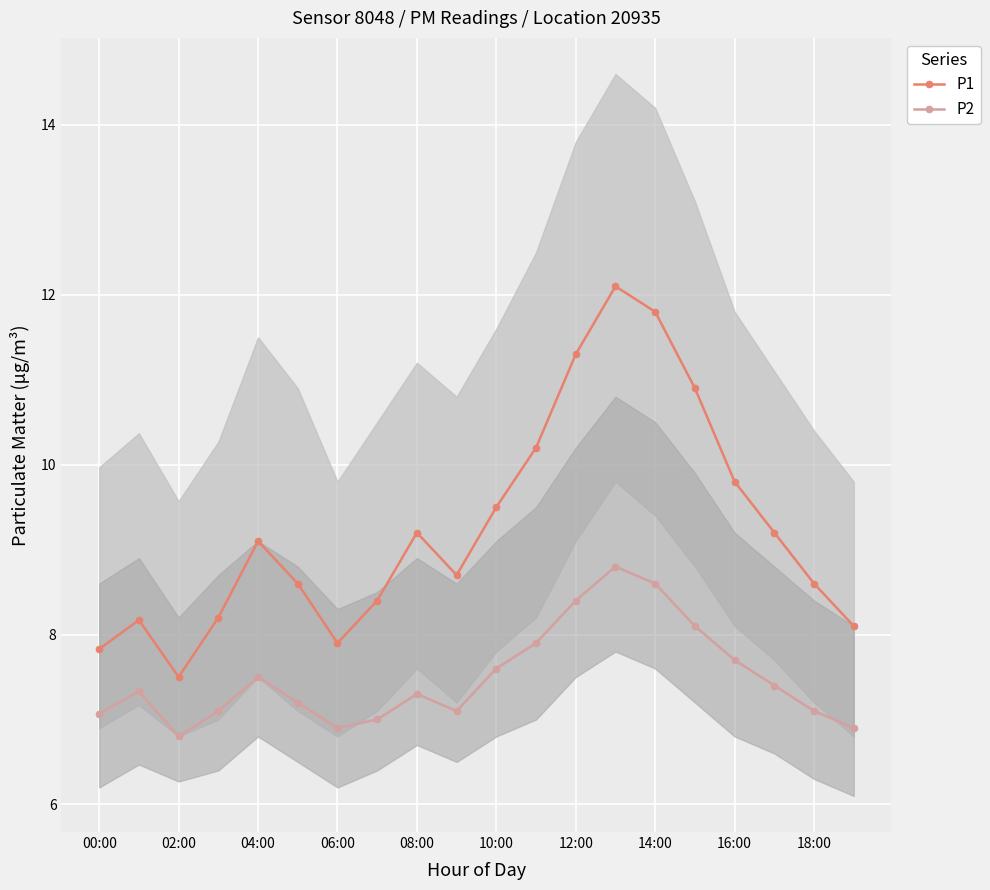

True or false: P1 has more than 0 points higher than both neighbors.

True